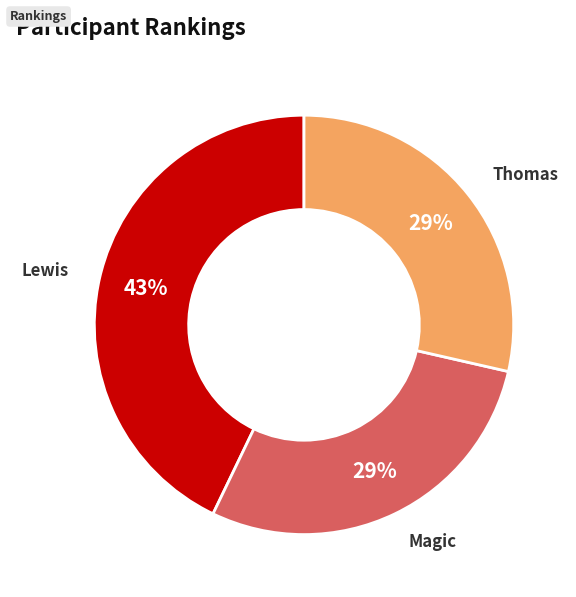

To the nearest percent, what is the average slice percentage?

33%